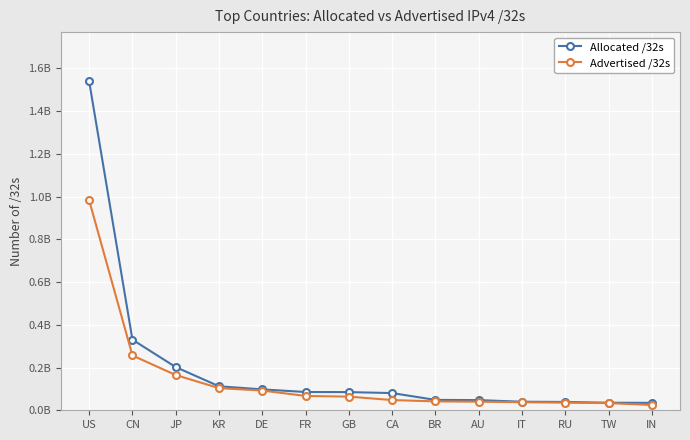

Reading right to left, list all the values displayed in this chart.

Allocated /32s: 34670848	35383552	38975560	39964576	47556352	48563712	80474368	85039760	85447536	97725320	112231936	202100224	330313984	1538626816
Advertised /32s: 24722176	33561856	35588352	37696000	40240288	41637632	47829760	63825536	67021056	92319232	103664672	164878400	256362752	982365064